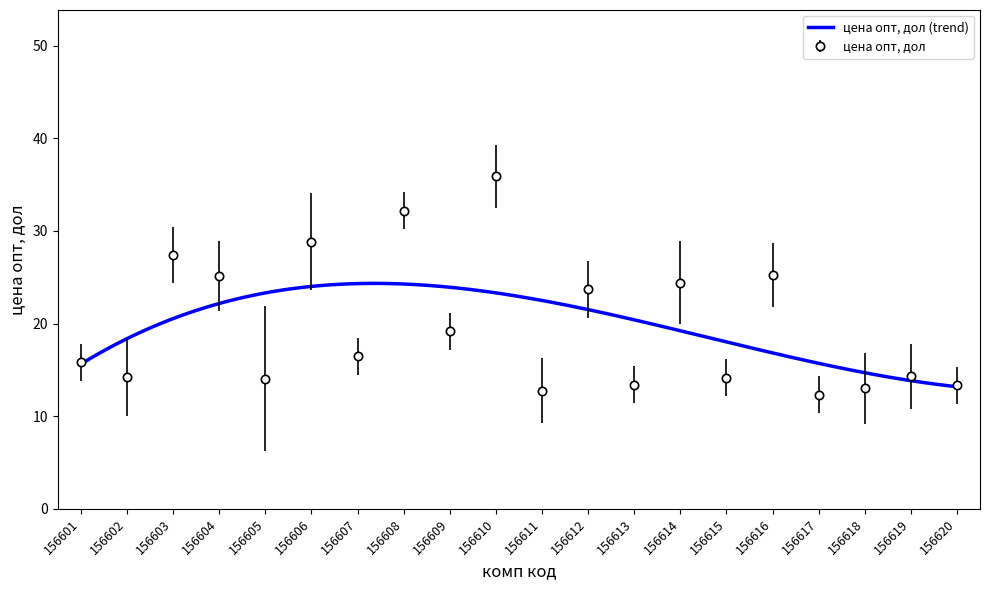

What is the average value?

19.8